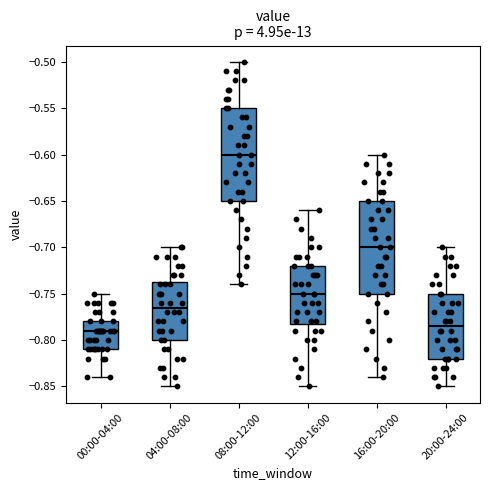

Where does the median line of the box for 12:00-16:00 sit on the y-axis? The values are not printed on the chart, so give them approximately, as read against the axis.

-0.750